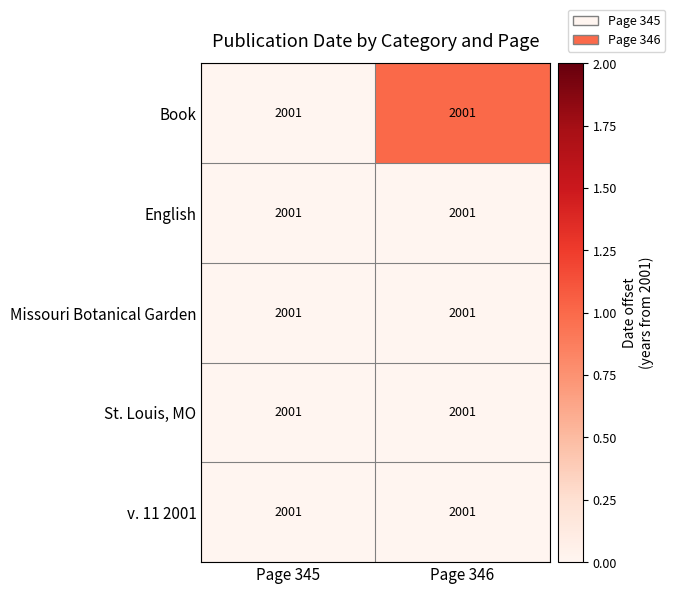

At which label is English closest to 0?

Page 345